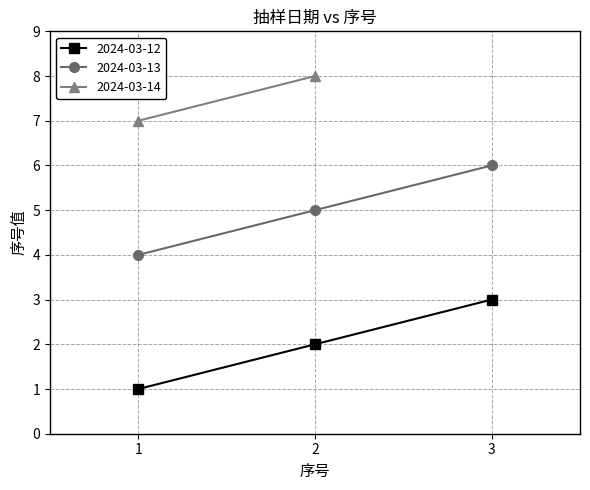

The 2024-03-12 series shows 2 at 1. True or false?

False